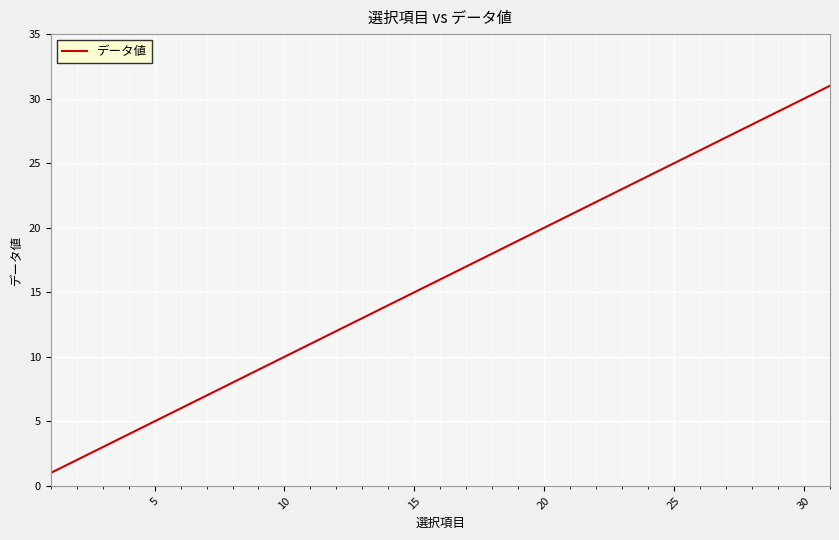

Is this an area chart (filled region under the line)?

No